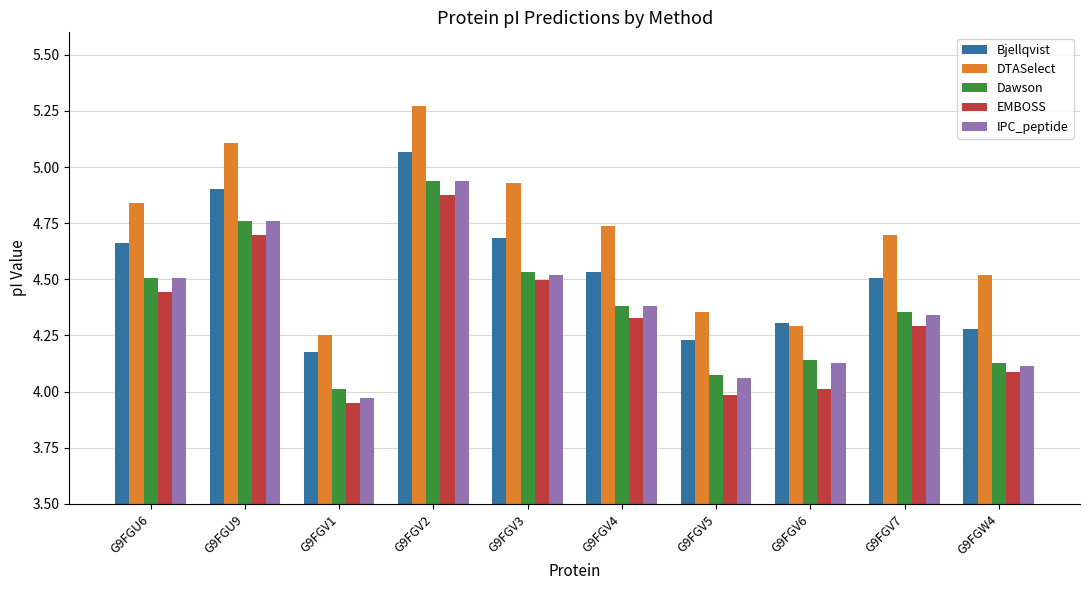

What is the total value across all series at G9FGW4?

21.1